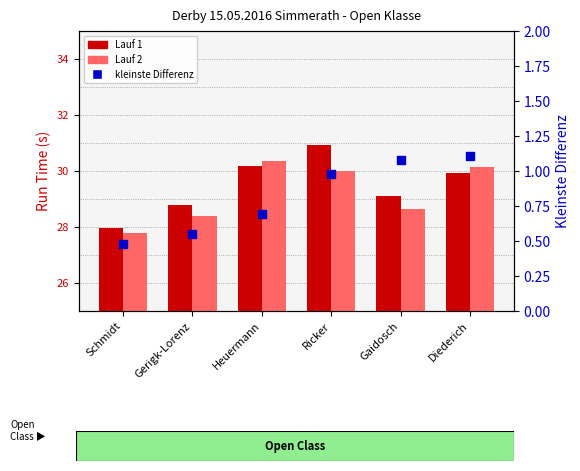

At which category is the sum across all series the highest?

Ricker